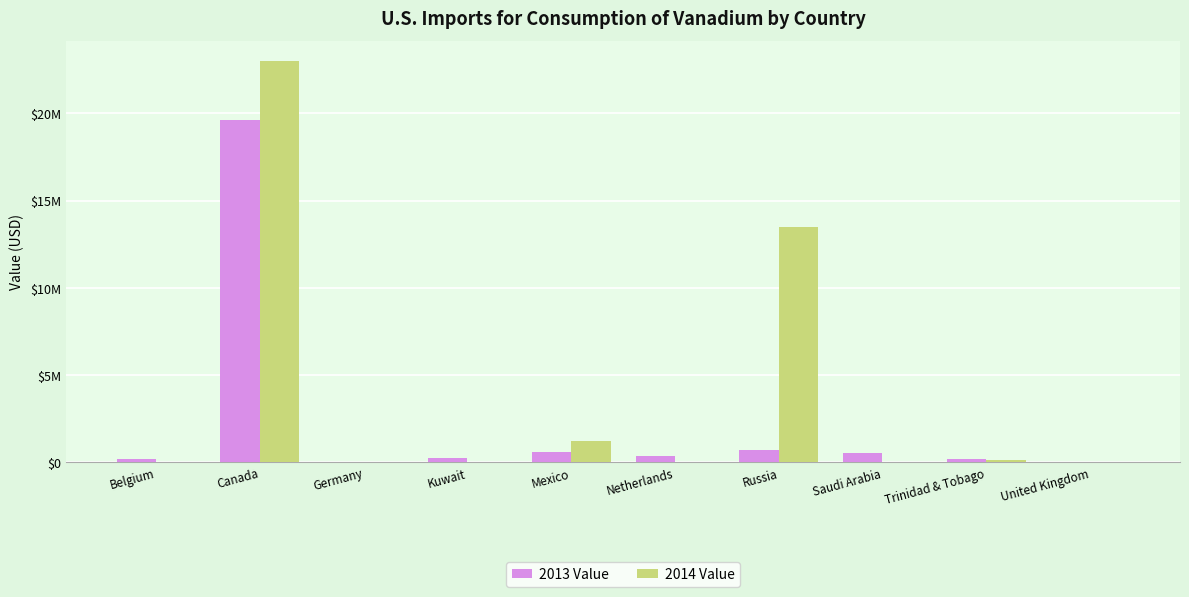

What is the sum of all 2014 Value values?

37886600